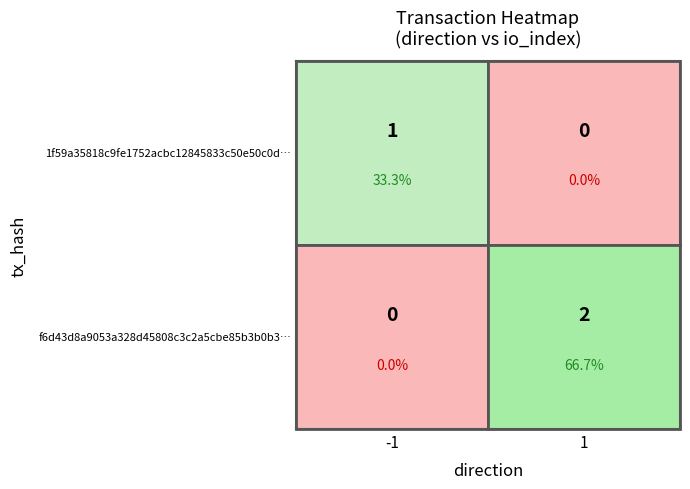

Rank the series by their average value, from lowest to highest.

1f59a35818c9fe1752acbc12845833c50e50c0d, f6d43d8a9053a328d45808c3c2a5cbe85b3b0b3